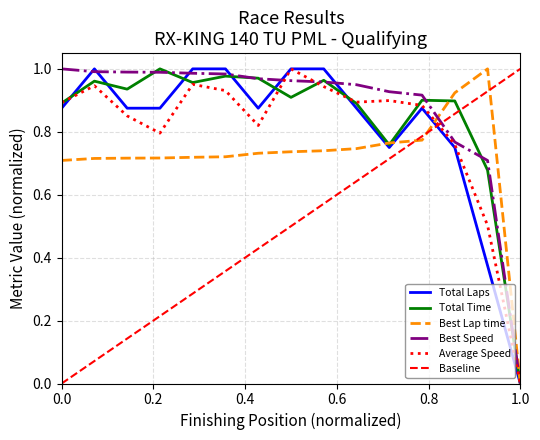

True or false: Average Speed has more than 2 points higher than both neighbors.

True